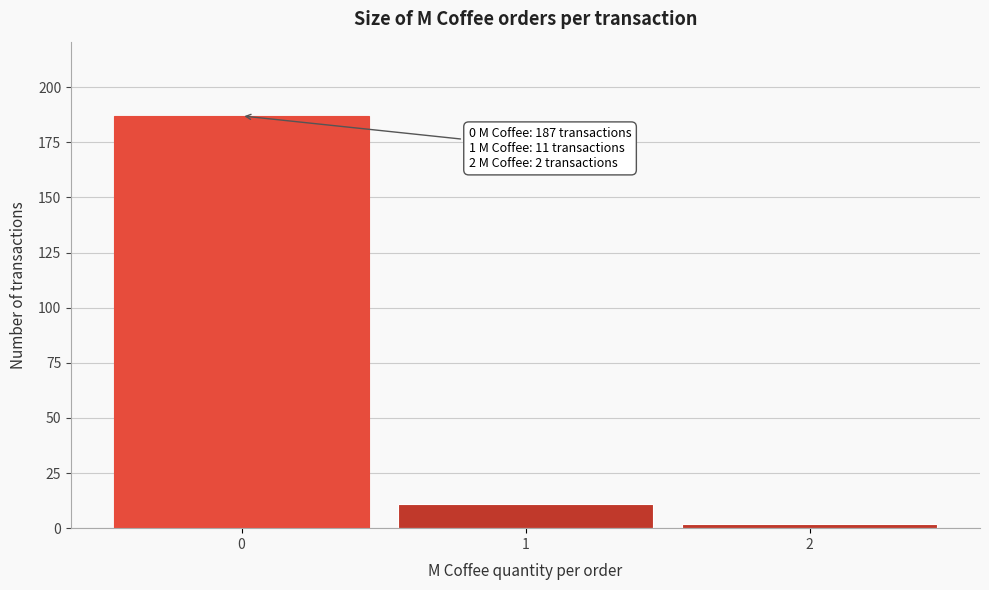

Reading right to left, transcribe all the data shown in this chart.

2	11	187